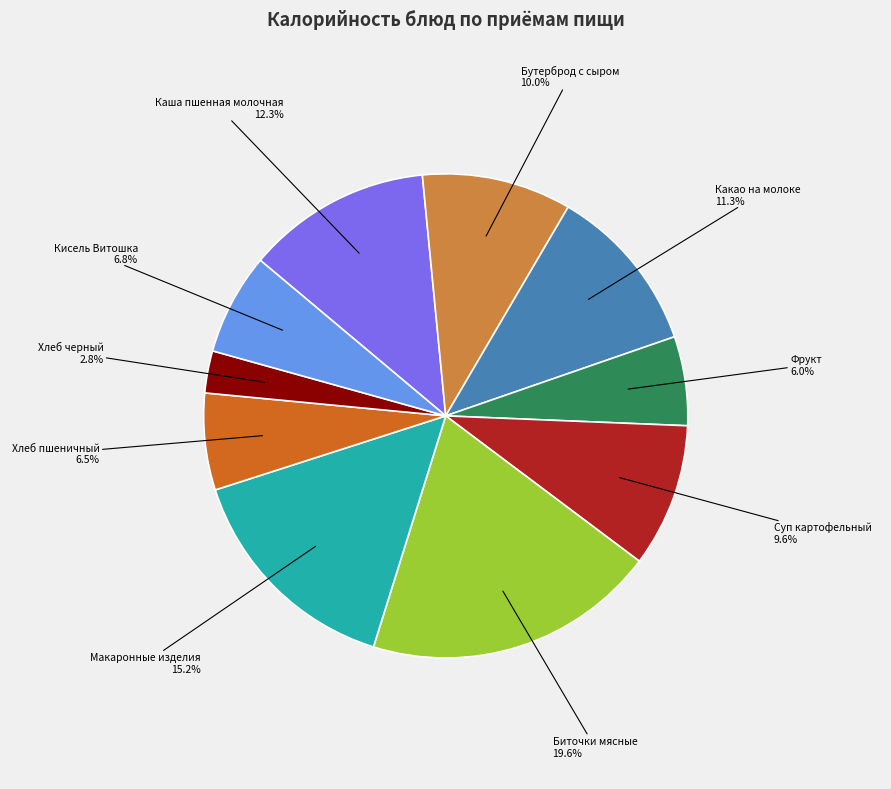

To the nearest percent, what is the average slice percentage?

10%